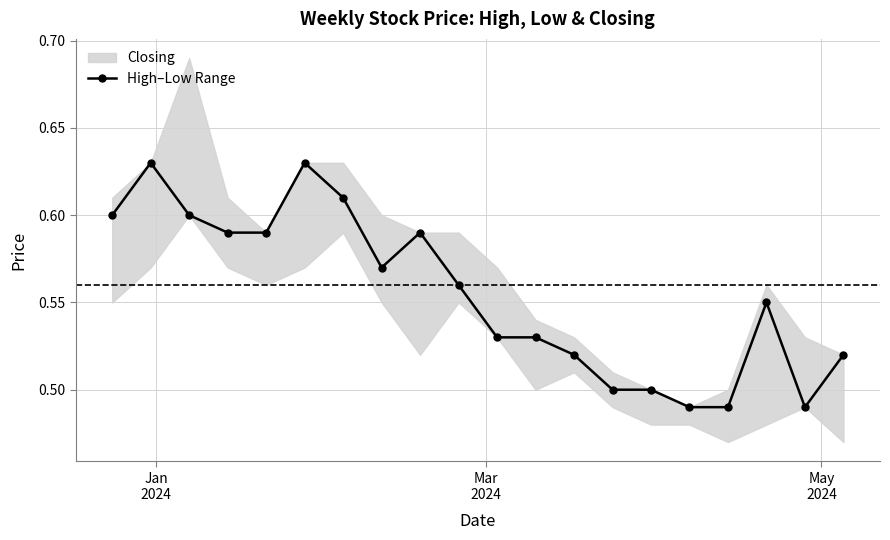

True or false: the data has more than 2 interior local peaks.

True